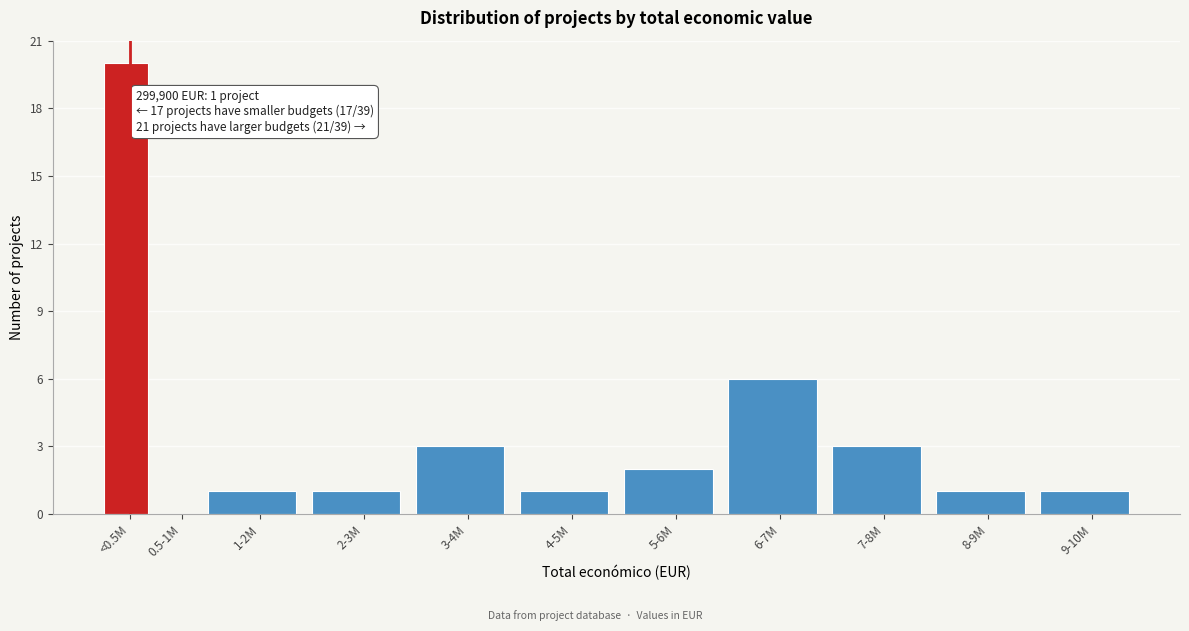

Reading right to left, transcribe all the data shown in this chart.

9-10M=1	8-9M=1	7-8M=3	6-7M=6	5-6M=2	4-5M=1	3-4M=3	2-3M=1	1-2M=1	0.5-1M=0	<0.5M=20